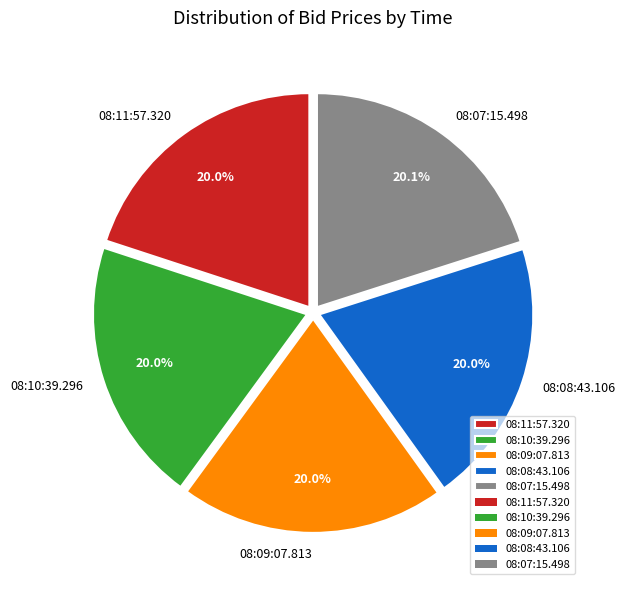

What percentage is the 08:10:39.296 slice, to the nearest percent?

20%